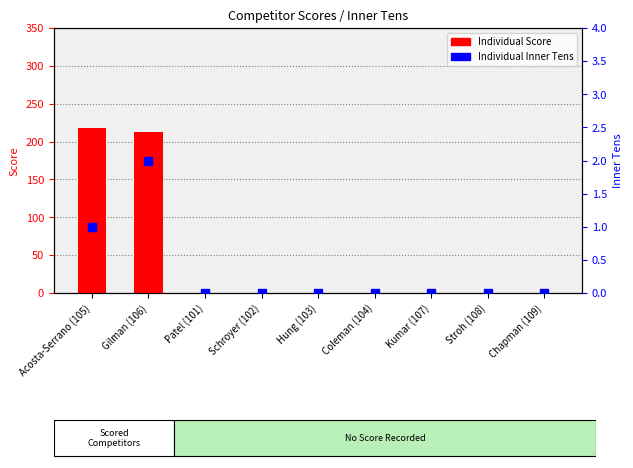

At which category is the sum across all series the highest?

Acosta-Serrano (105)